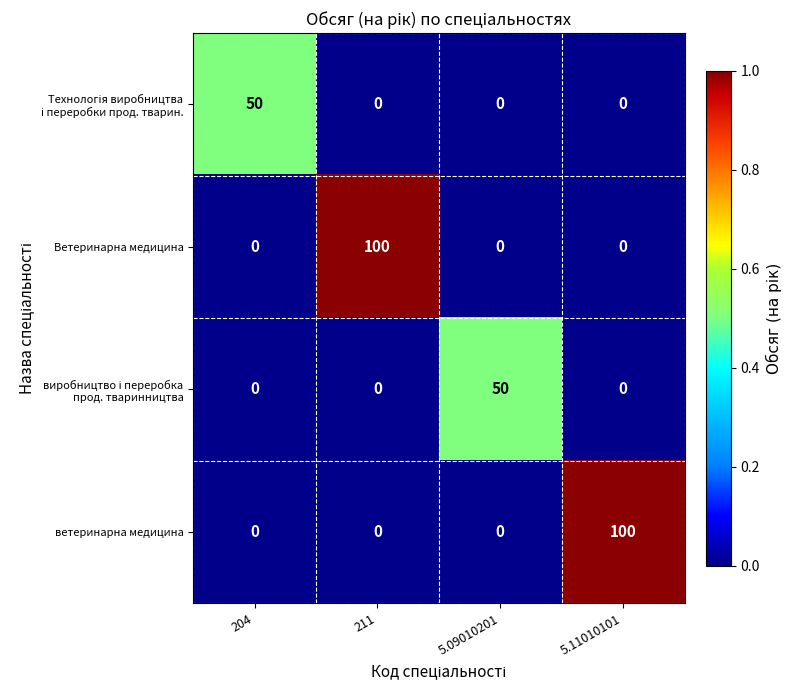

At how many categories does at least one series exceed 0?

4